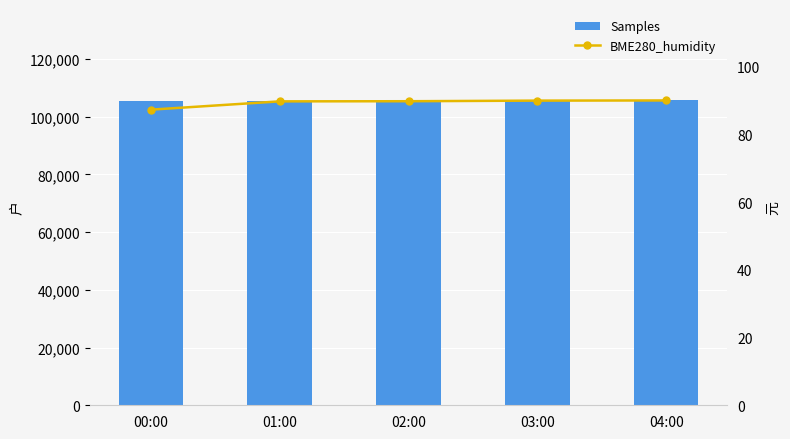

What is the difference between the maximum and second lowest values in the BME280_humidity series?

0.3